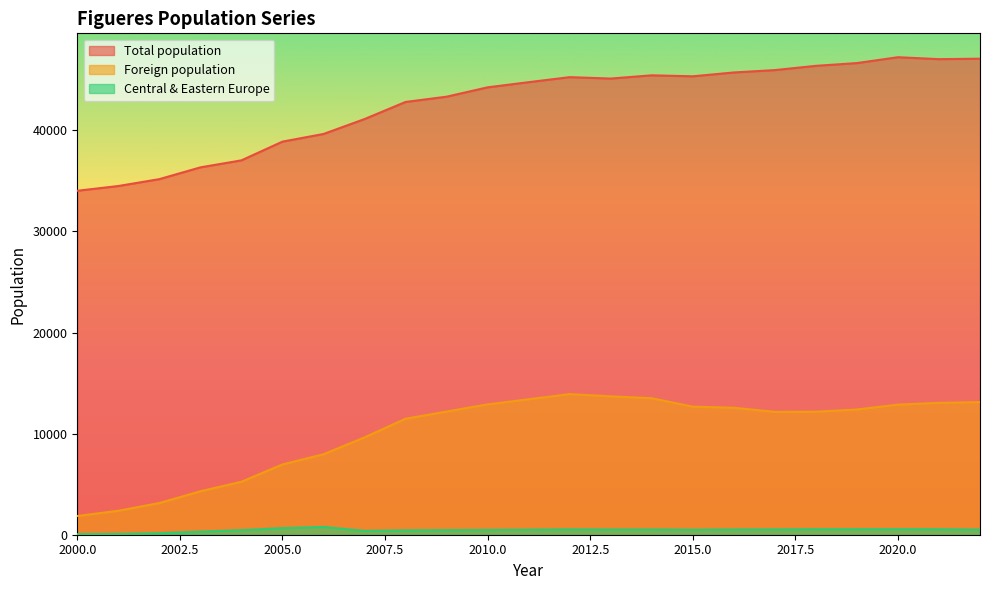

True or false: Foreign population has a value of 9627 at 2007.

True